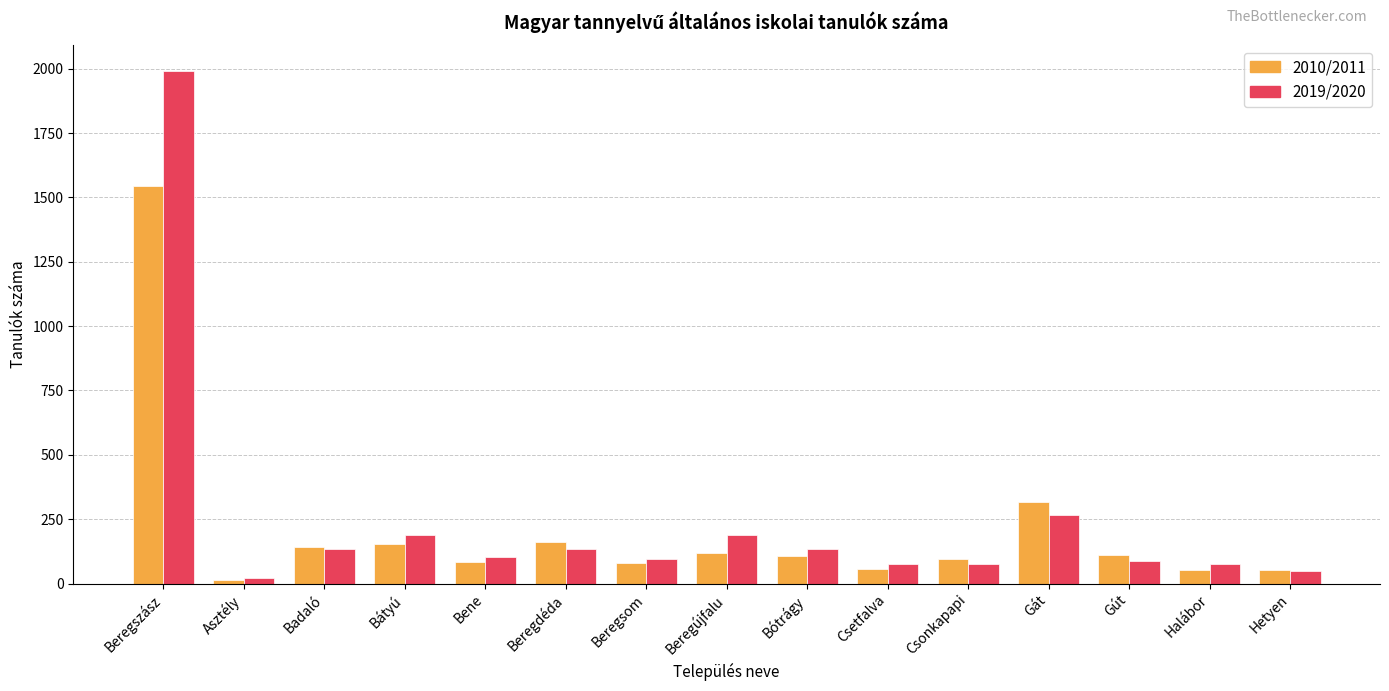

What is the sum of the 2010/2011 values at Gút and Badaló?

255